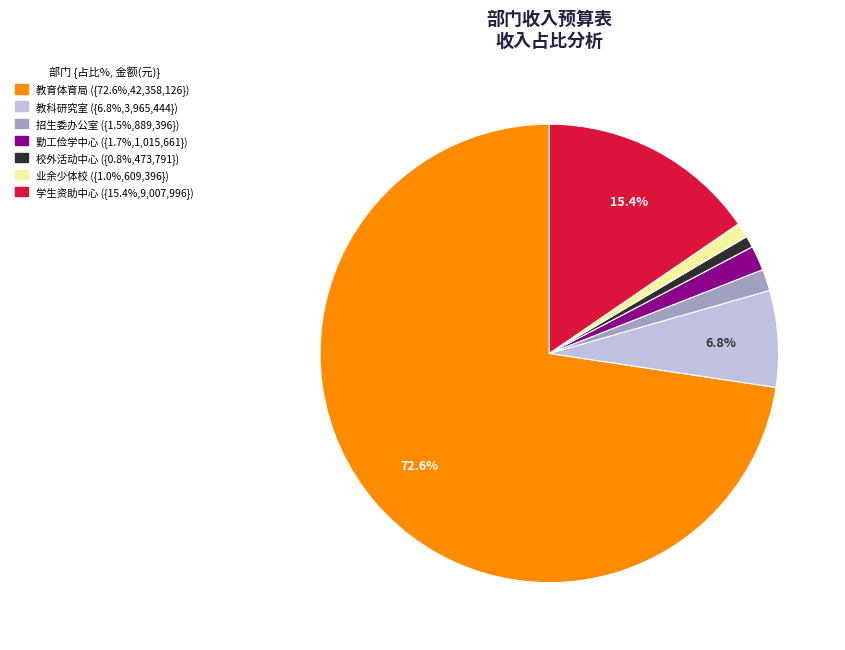

Is there any slice that represents more than half of the pie?

Yes